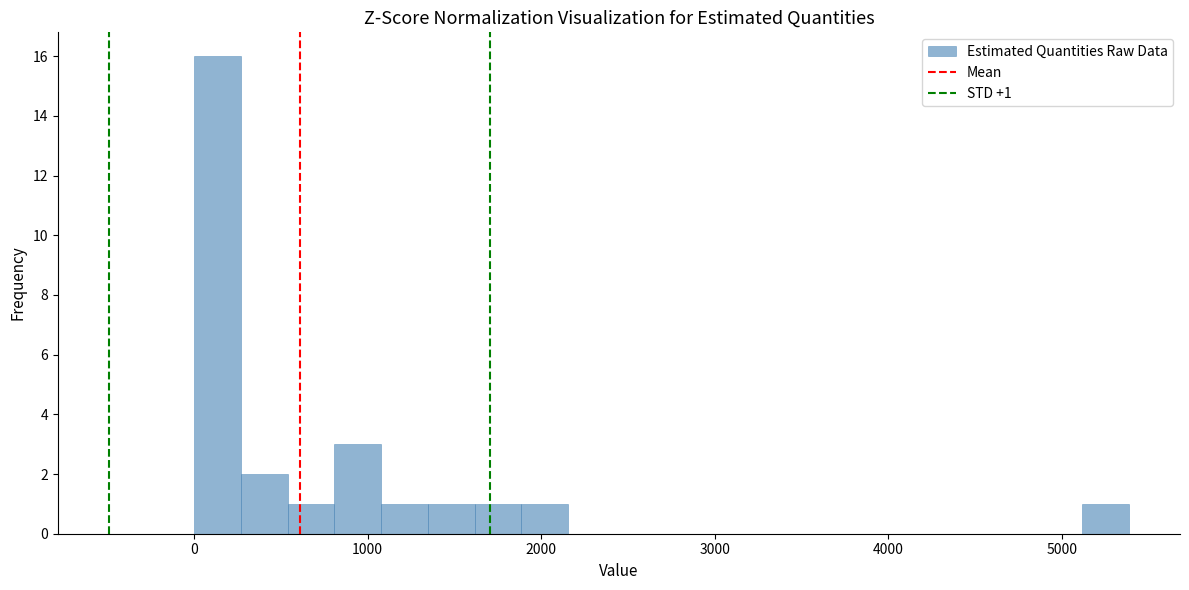

Around what value on the x-axis is the tallest bar? Give the approximate position of its centre, as read against the axis.

100